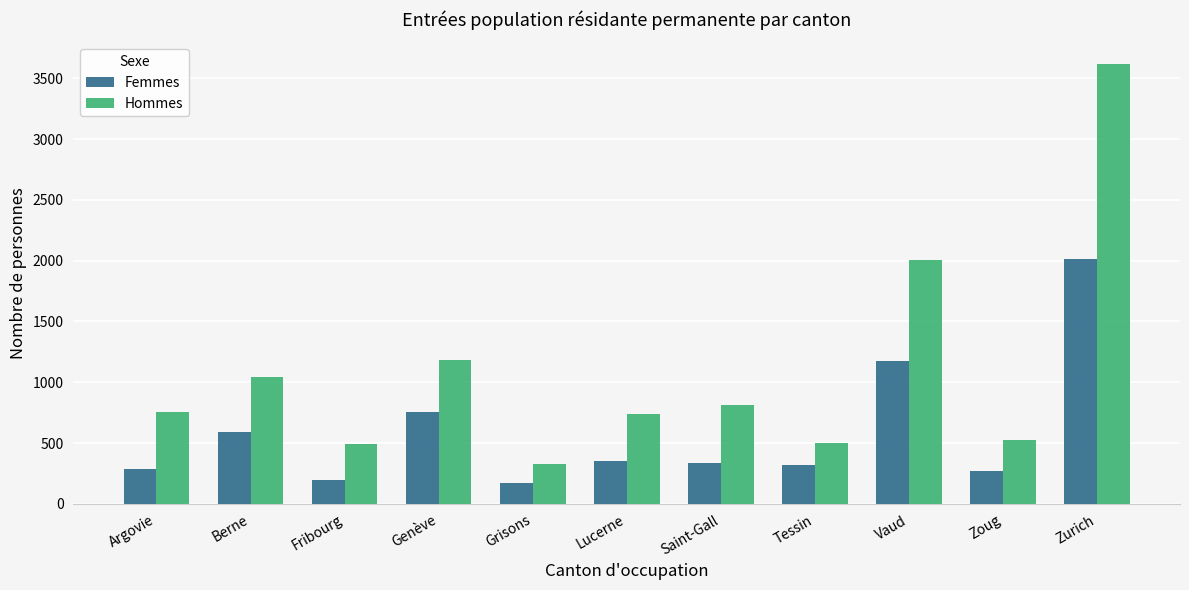

The value of Femmes at Zoug is 268. True or false?

True